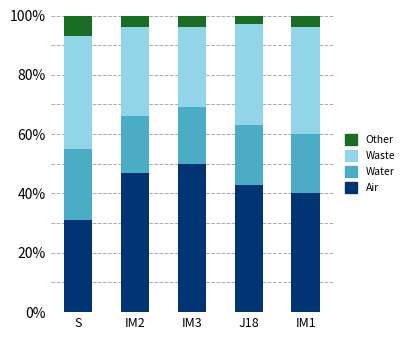

Reading right to left, list the values for the Air series.

IM1=40	J18=43	IM3=50	IM2=47	S=31